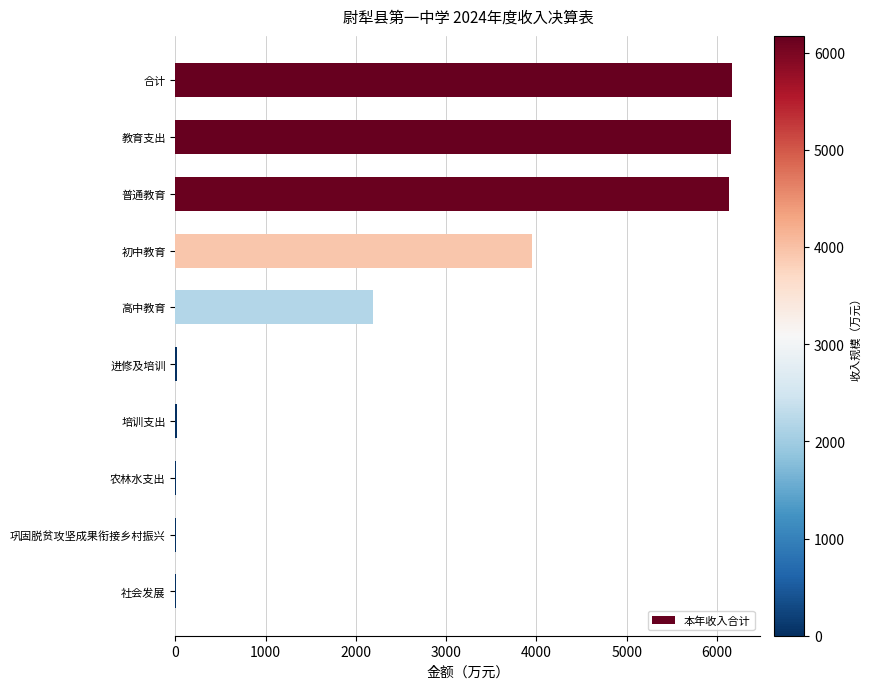

Which has a higher value, 合计 or 高中教育?

合计